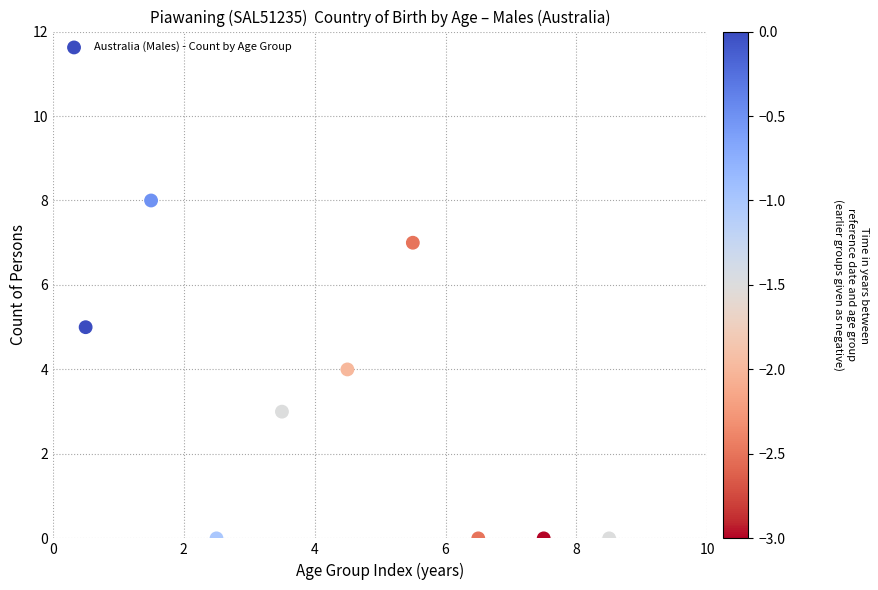

What is the range of Y values (max minus min)?

8